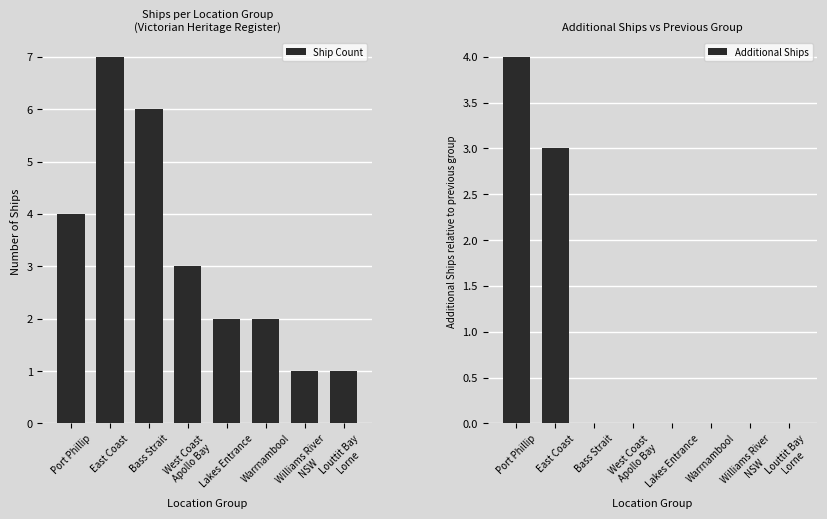

Rank the series at East Coast from lowest to highest value.

Additional Ships, Ship Count